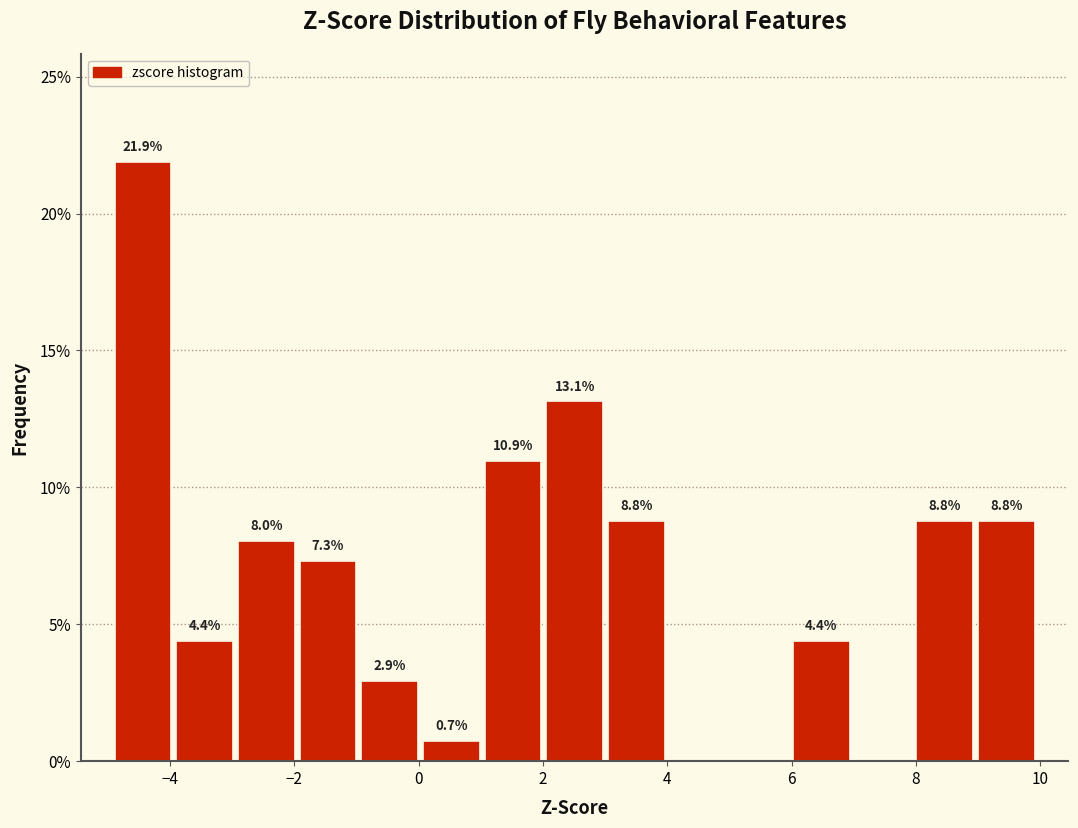

Over which range of the x-axis is the bar tallest?

-5 to -4